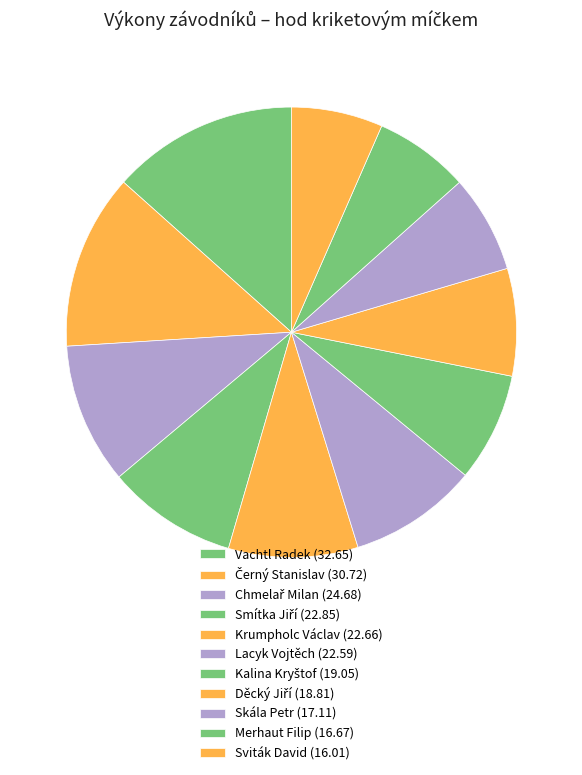

How many slices are in this pie chart?

11